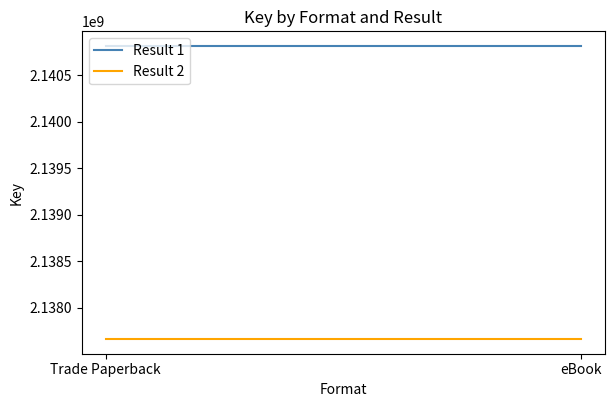

Which series changed the most between Trade Paperback and eBook?

Result 1